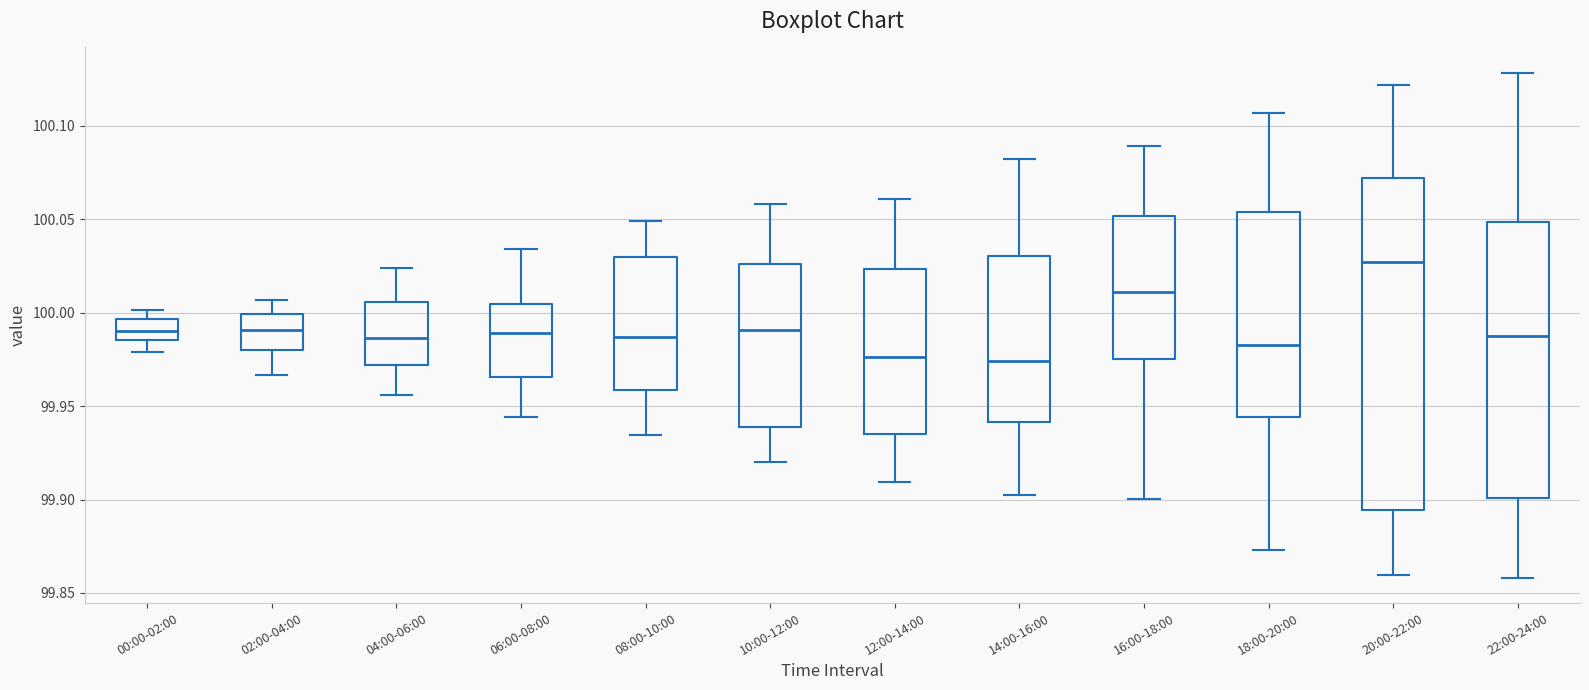

Where does the lower whisker of the box for 02:00-04:00 end on the y-axis? The values are not printed on the chart, so give them approximately, as read against the axis.

99.965